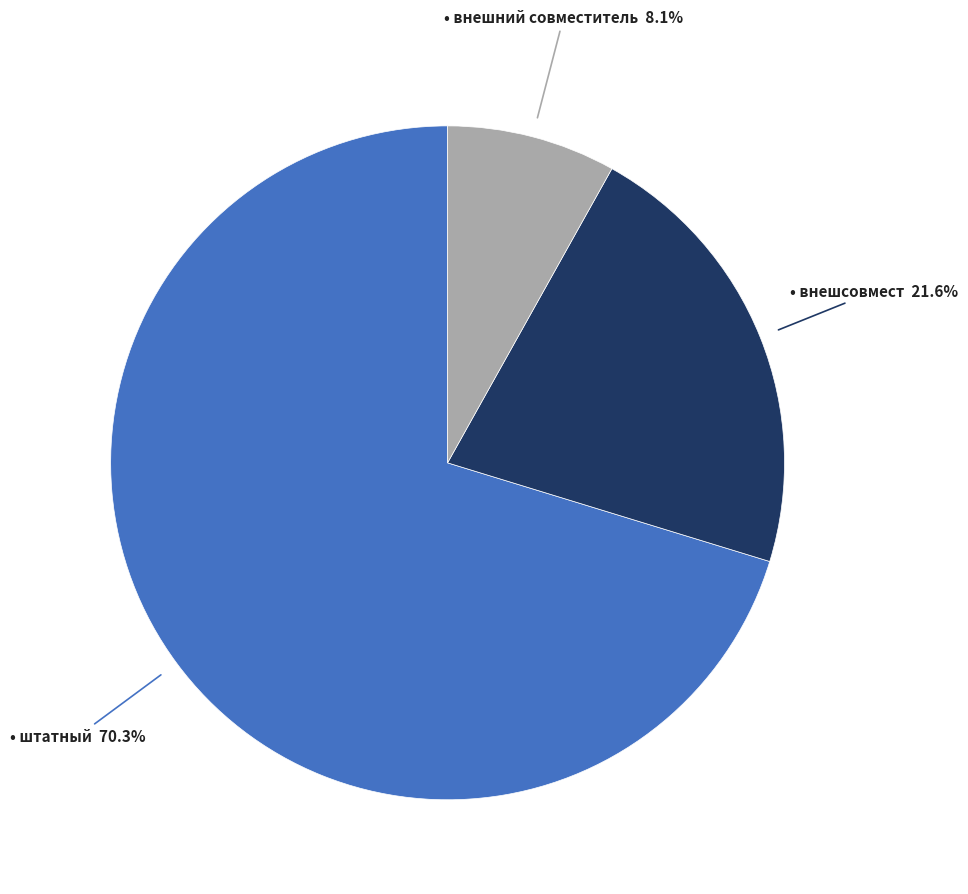

Is there a majority slice in this chart?

Yes